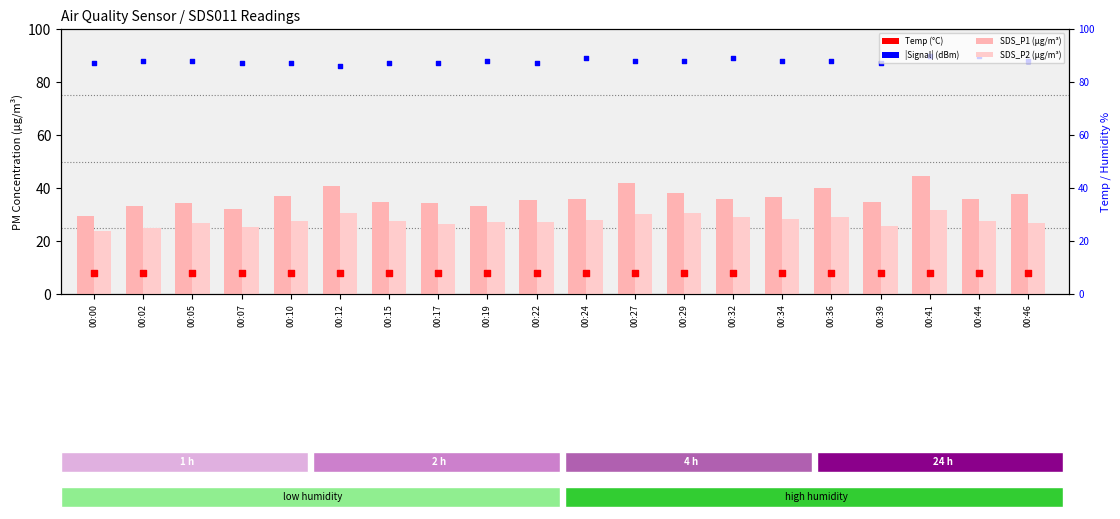

Which series has the widest spread of Y values?

SDS_P1